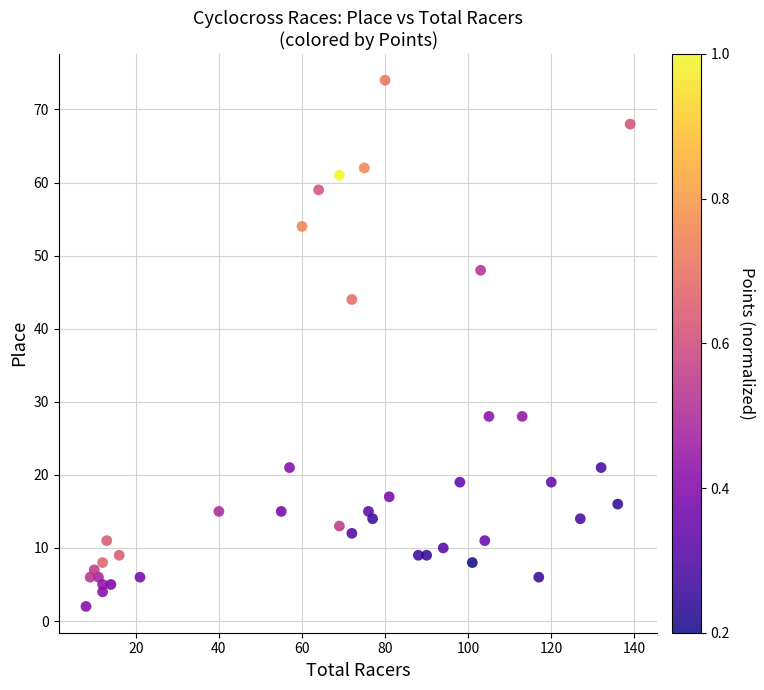

What Y value in the scatter plot is closest to 38?

44